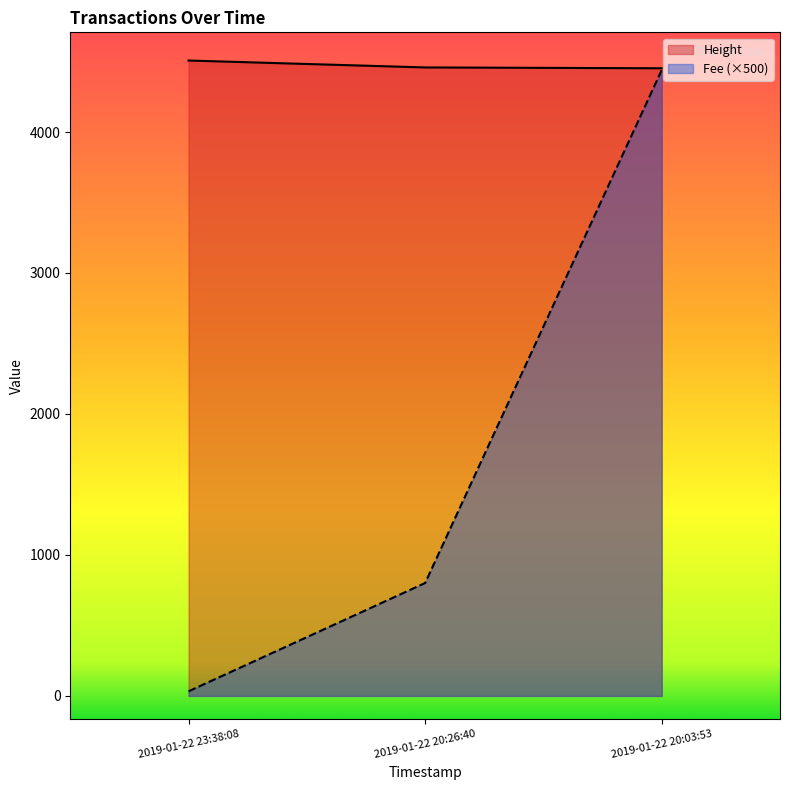

Between 2019-01-22 20:03:53 and 2019-01-22 23:38:08, which is larger?

2019-01-22 23:38:08